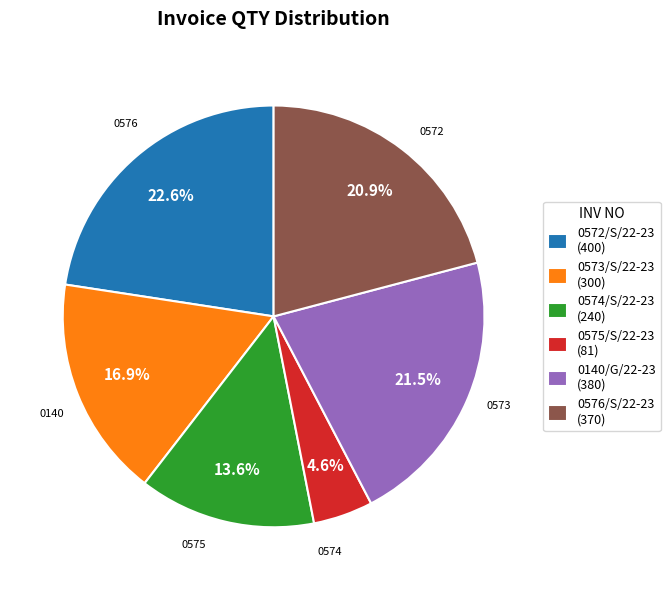

Approximately how many times larger is the value at 0574/S/22-23 (240) compared to 0140/G/22-23 (380)?

0.6